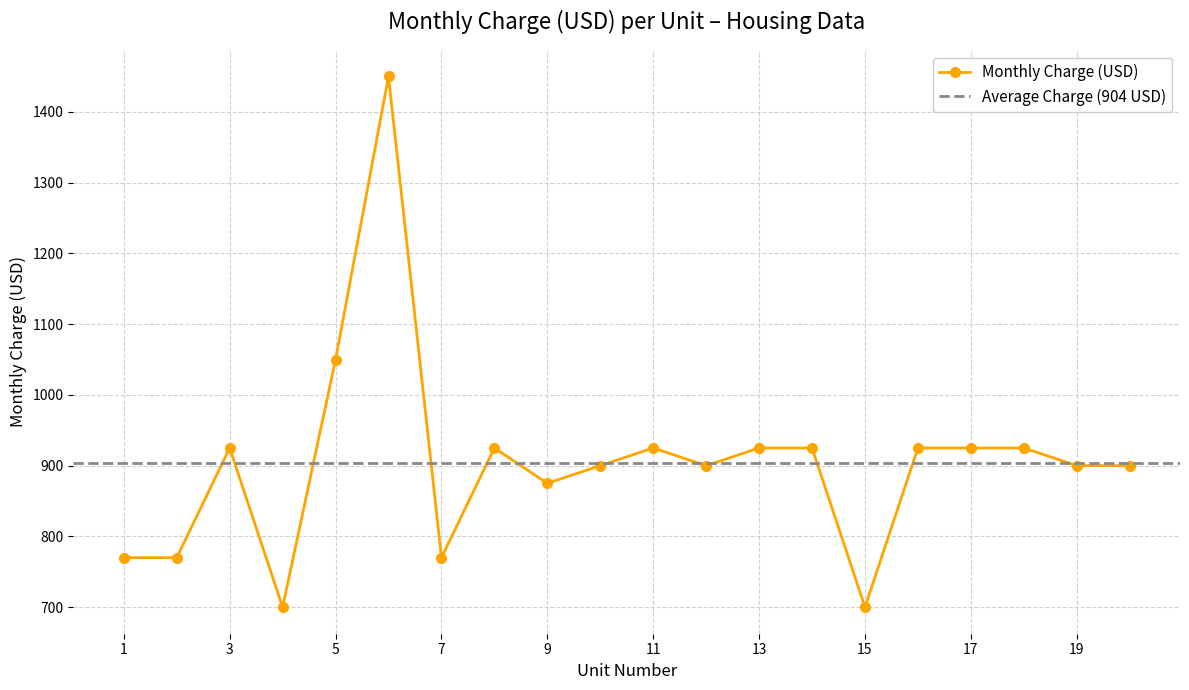

Where is the first local maximum?

3